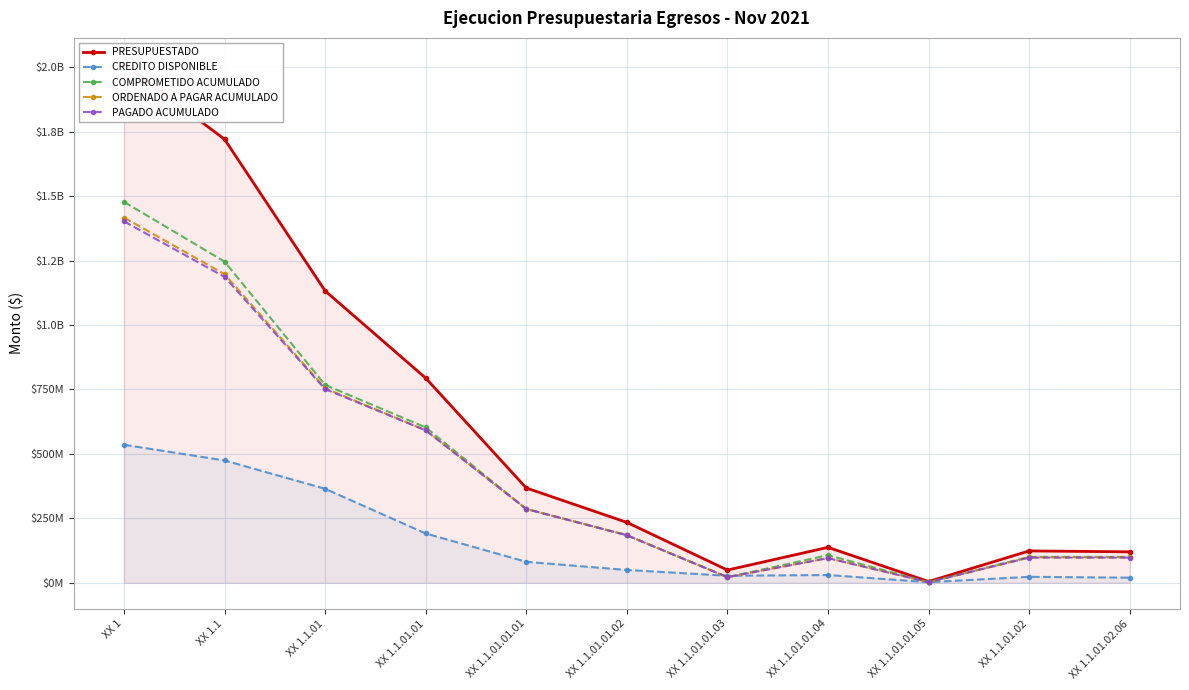

What is the value of the COMPROMETIDO ACUMULADO point at the 5th from the left?

286343286.7